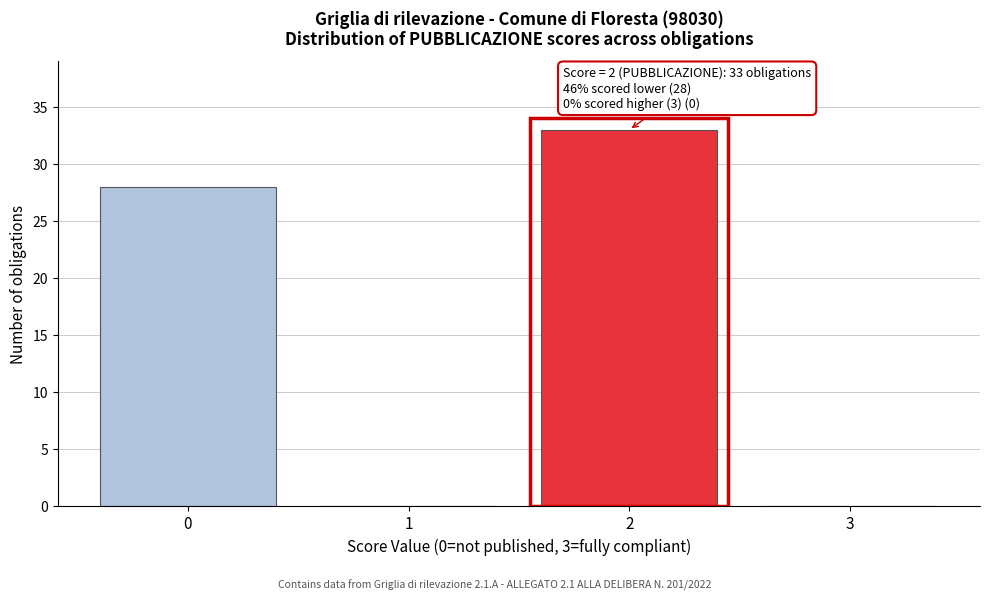

Reading left to right, transcribe all the data shown in this chart.

0=28	1=0	2=33	3=0